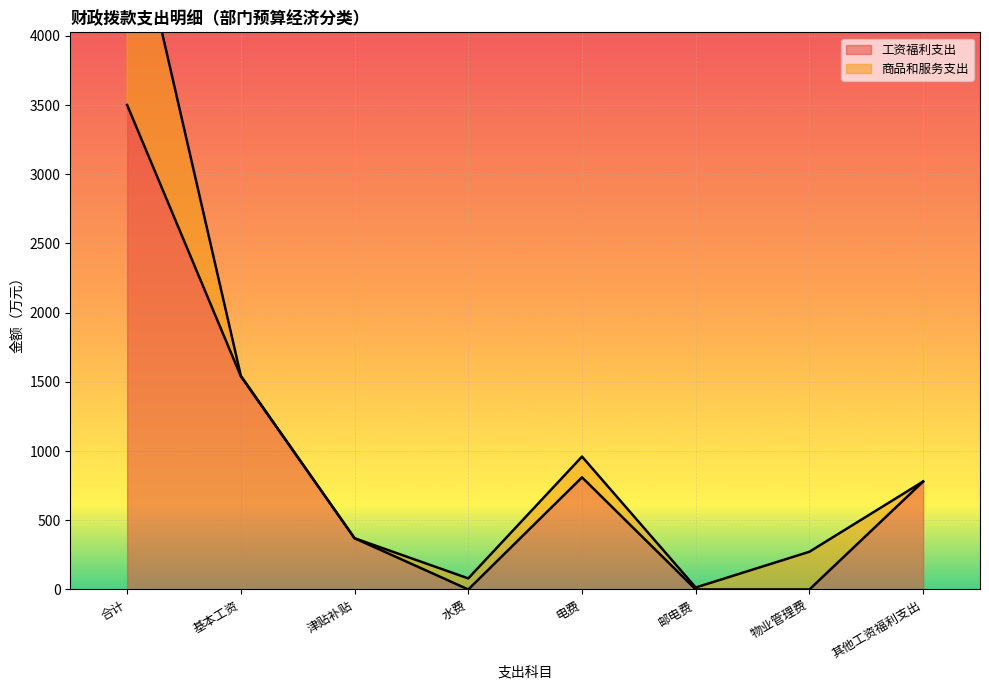

The value at 水费 is 0. True or false?

True